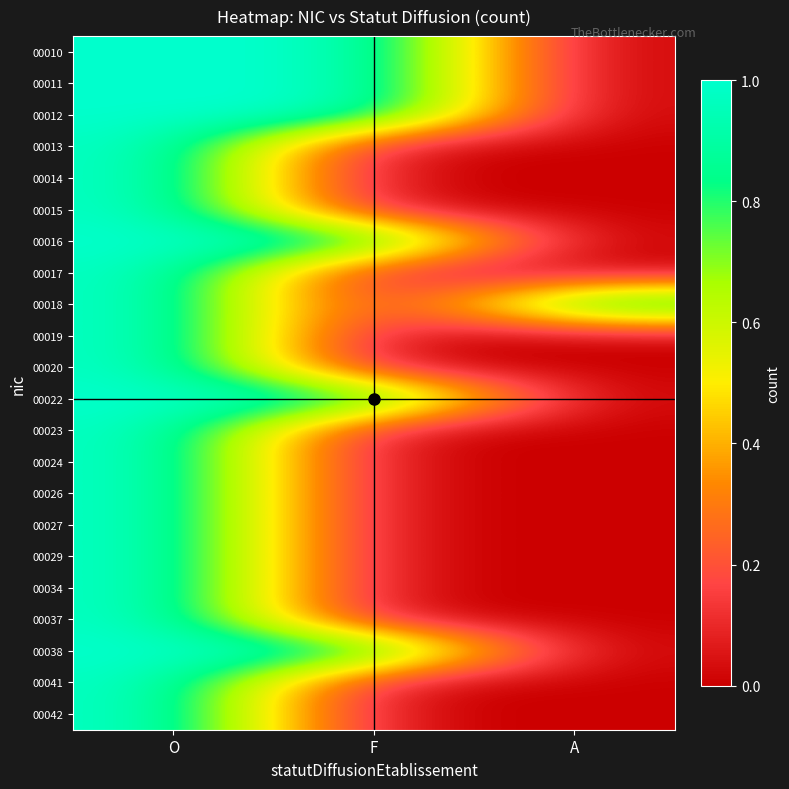

Reading left to right, extract all data points from this chart.

00010: O=1	F=1	A=0
00011: O=1	F=1	A=0
00012: O=1	F=1	A=0
00013: O=1	F=0	A=0
00014: O=1	F=0	A=0
00015: O=1	F=0	A=0
00016: O=1	F=1	A=0
00017: O=1	F=0	A=0
00018: O=1	F=0	A=1
00019: O=1	F=0	A=0
00020: O=1	F=0	A=0
00022: O=1	F=1	A=0
00023: O=1	F=0	A=0
00024: O=1	F=0	A=0
00026: O=1	F=0	A=0
00027: O=1	F=0	A=0
00029: O=1	F=0	A=0
00034: O=1	F=0	A=0
00037: O=1	F=0	A=0
00038: O=1	F=1	A=0
00041: O=1	F=0	A=0
00042: O=1	F=0	A=0